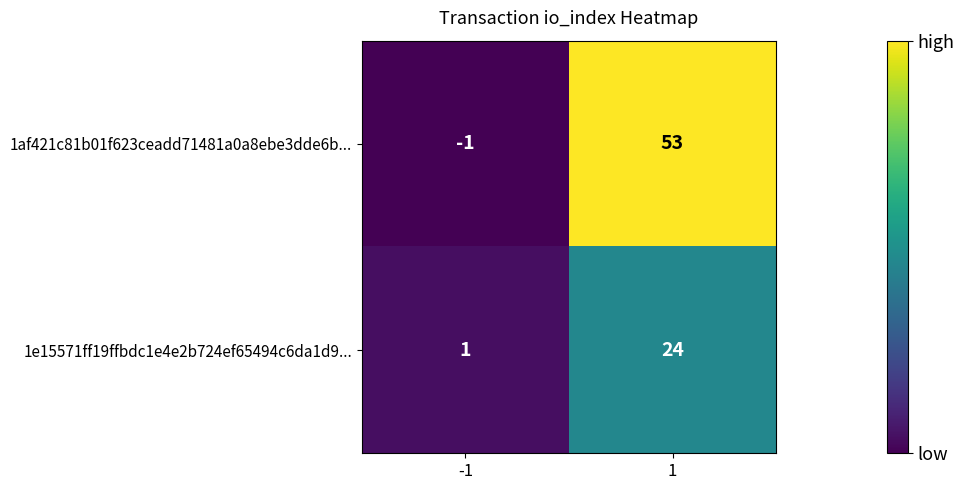

Rank the categories by 1af421c81b01f623ceadd71481a0a8ebe3dde6b... value from lowest to highest.

-1, 1